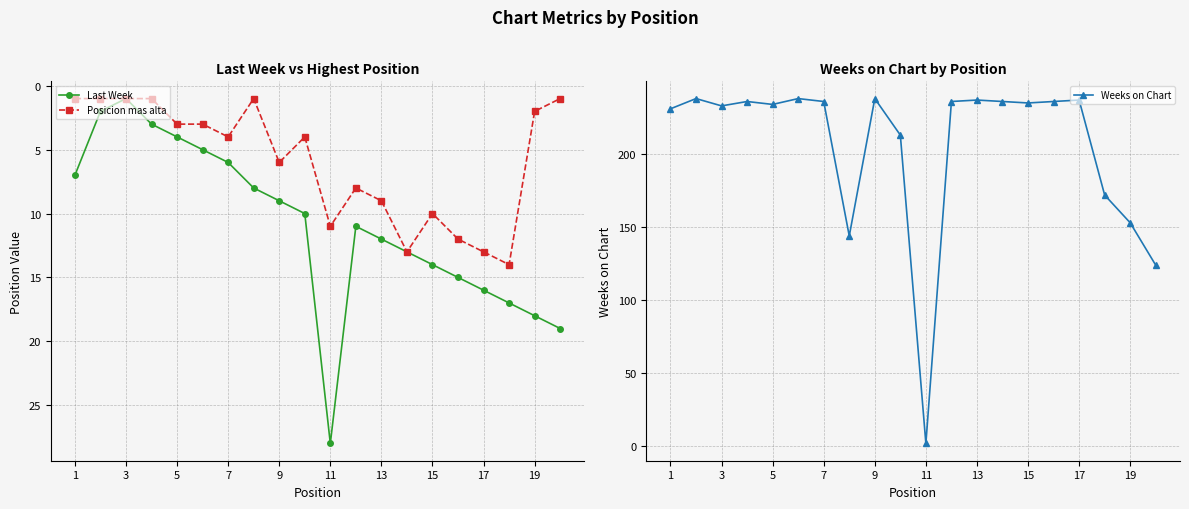

List the series in order of their peak value, highest first.

Weeks on Chart, Last Week, Posicion mas alta